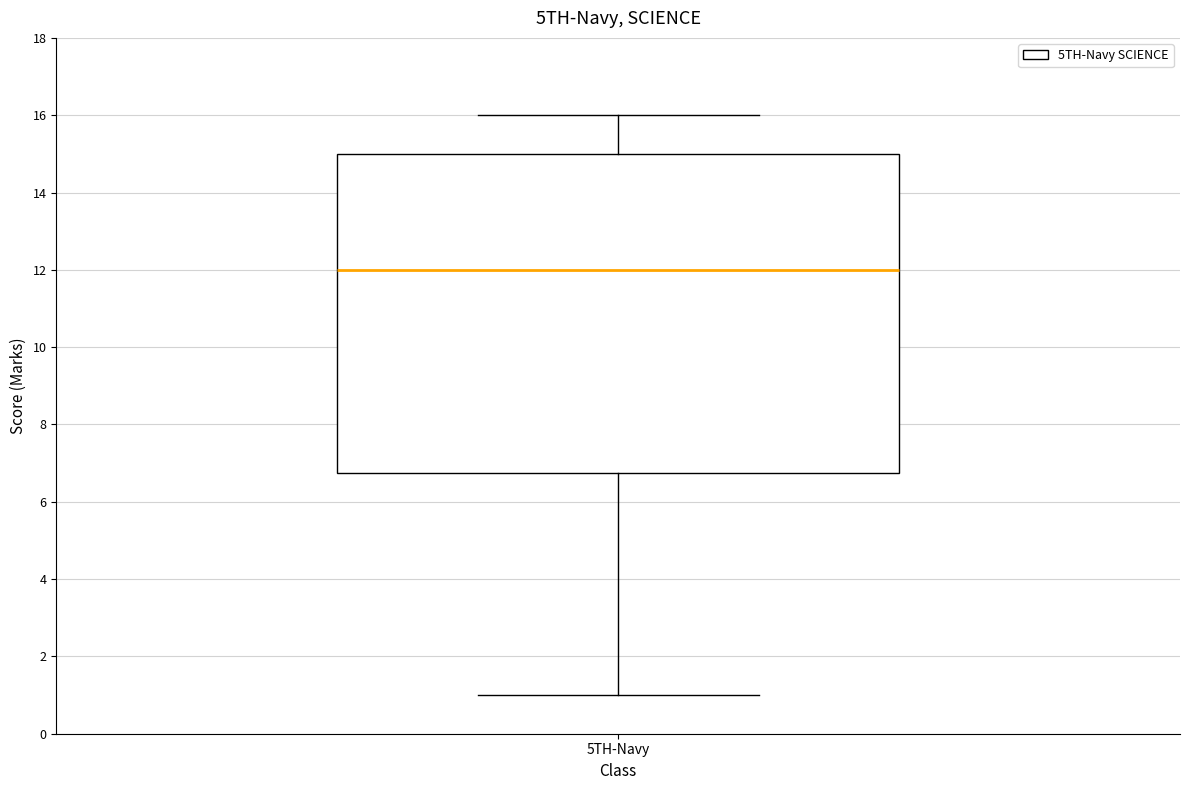

Where is the upper edge of the box for 5TH-Navy on the y-axis? The values are not printed on the chart, so give them approximately, as read against the axis.

15.0